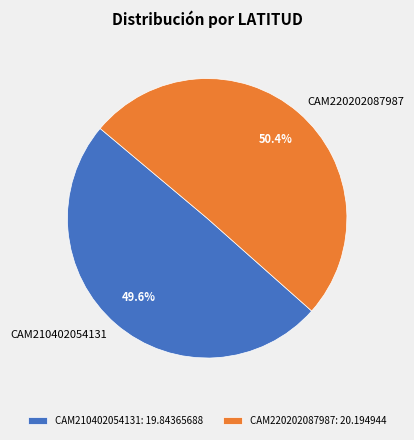

Rank the categories by value from highest to lowest.

CAM220202087987, CAM210402054131